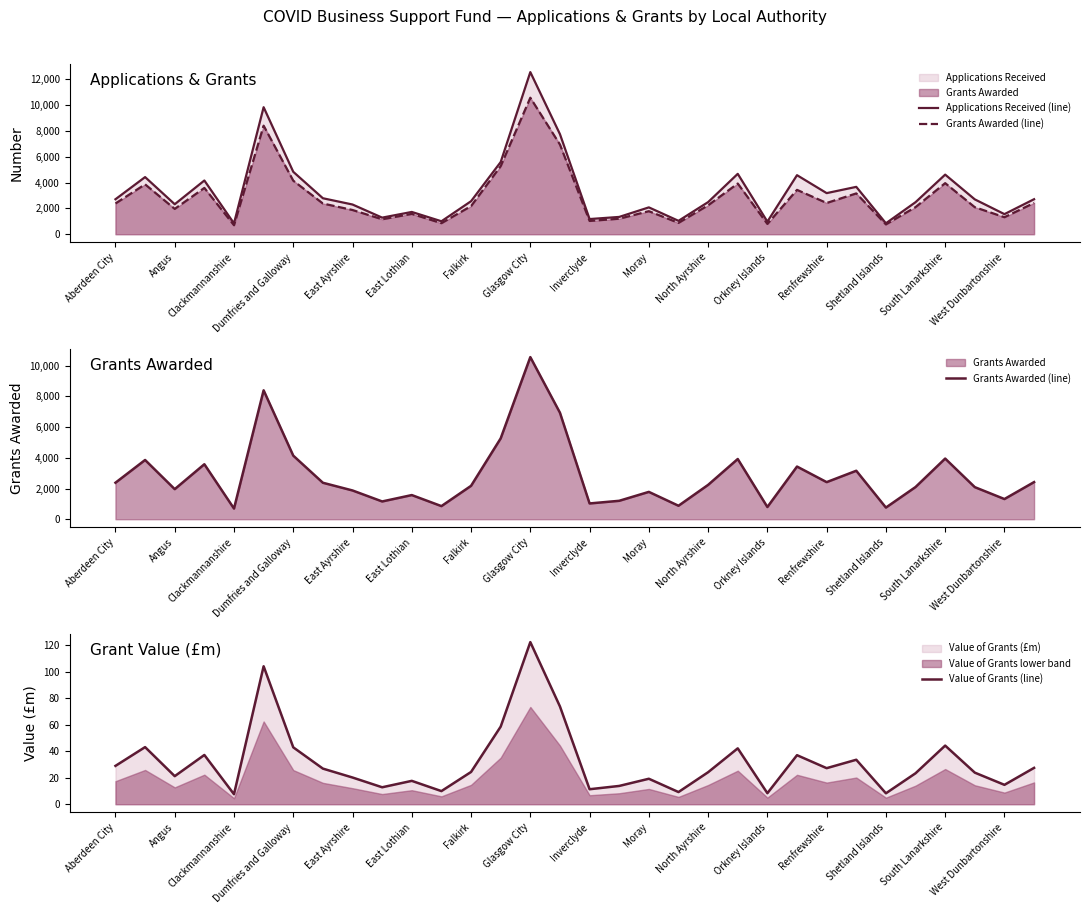

The value of Value of Grants (line) at Renfrewshire is 27.2. True or false?

True